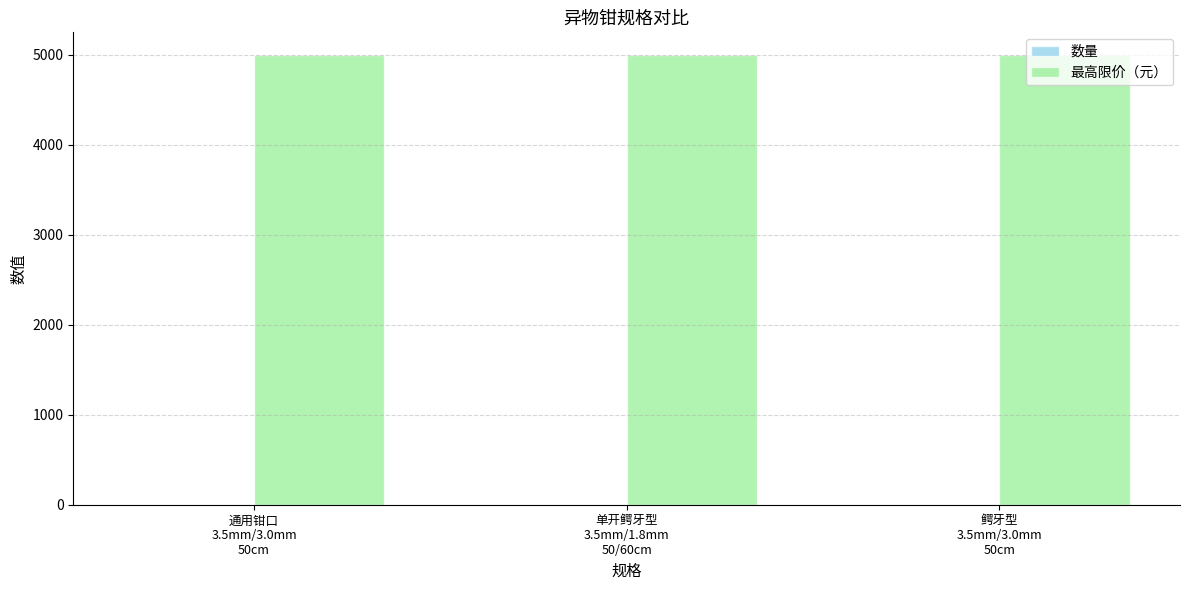

Which series has the largest total across all categories?

最高限价（元）